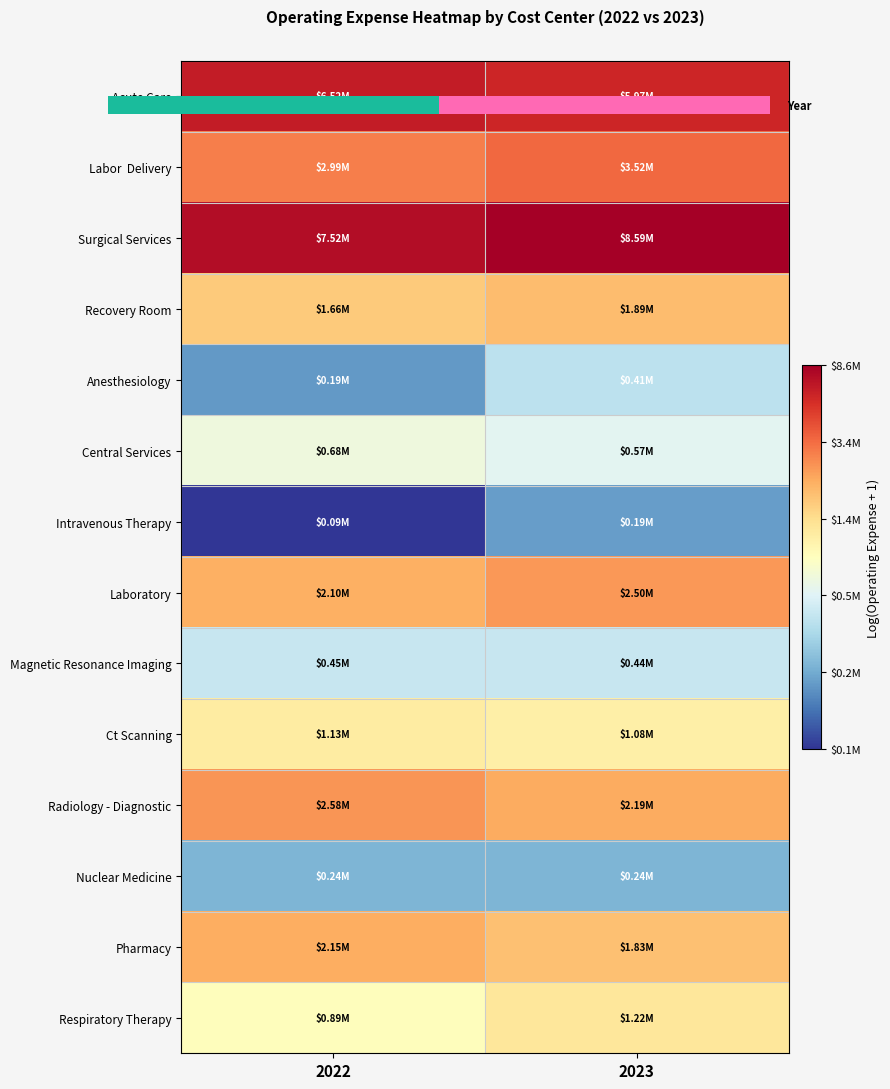

Which has a higher value, 2022 or 2023?

2022